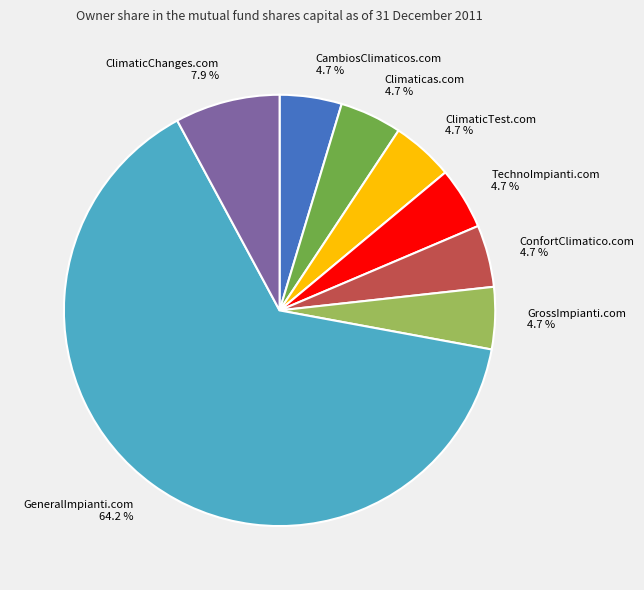

Which category has the biggest portion of the pie?

GeneralImpianti.com